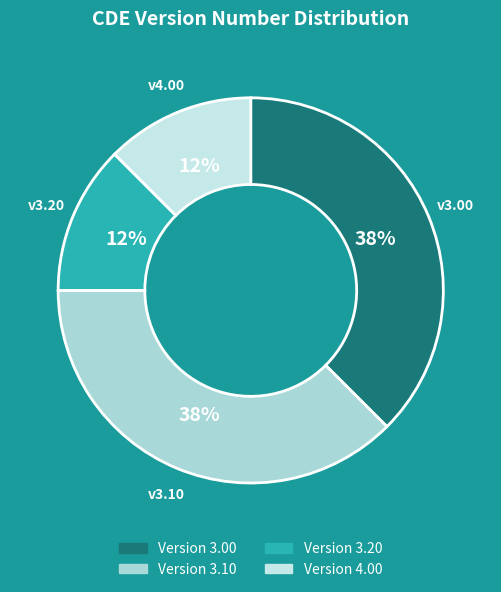

Is there any slice that represents more than half of the pie?

No